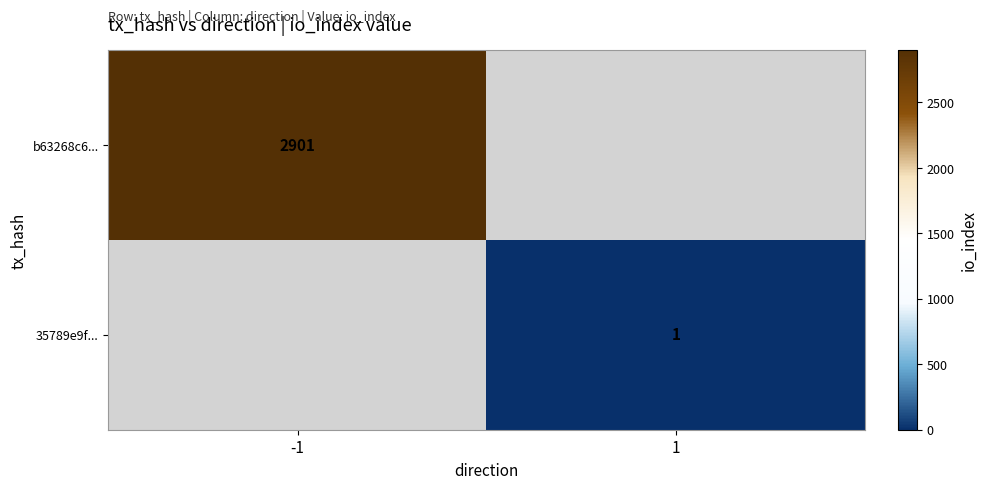

Is it true that b63268c6... equals 1891 at -1?

False